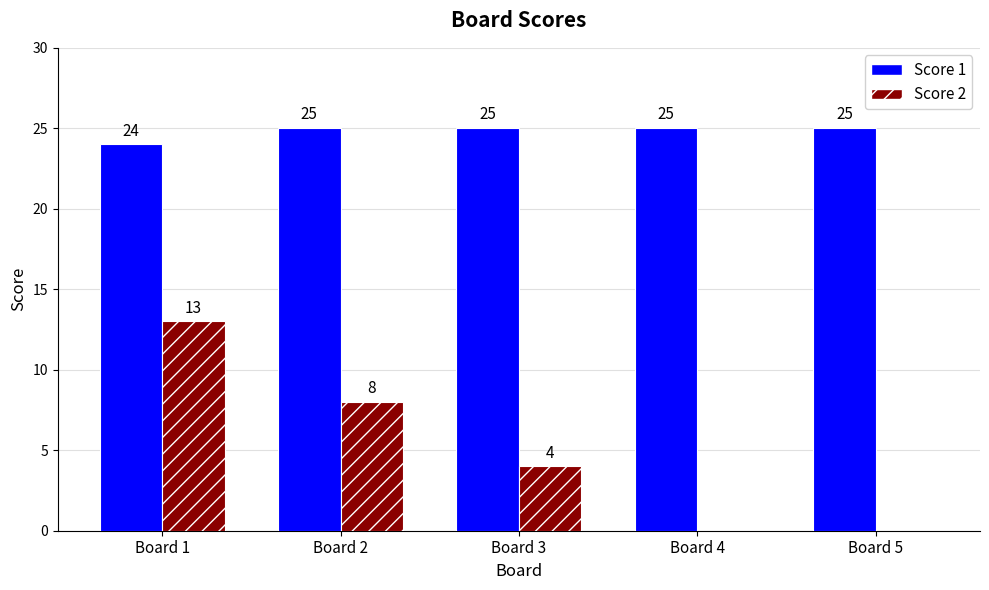

The Score 1 series shows 25 at Board 5. True or false?

True